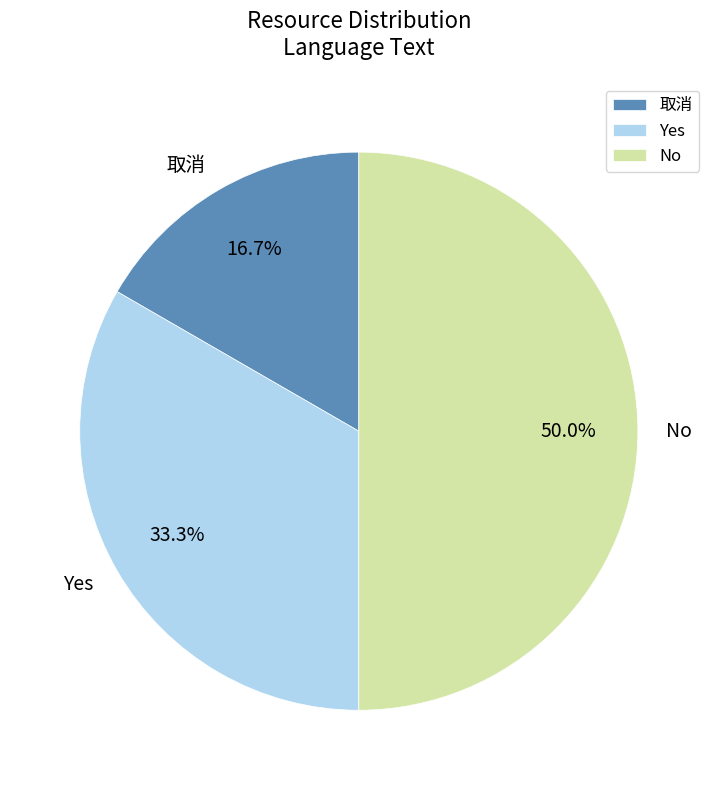

Rank the categories by value from lowest to highest.

取消, Yes, No